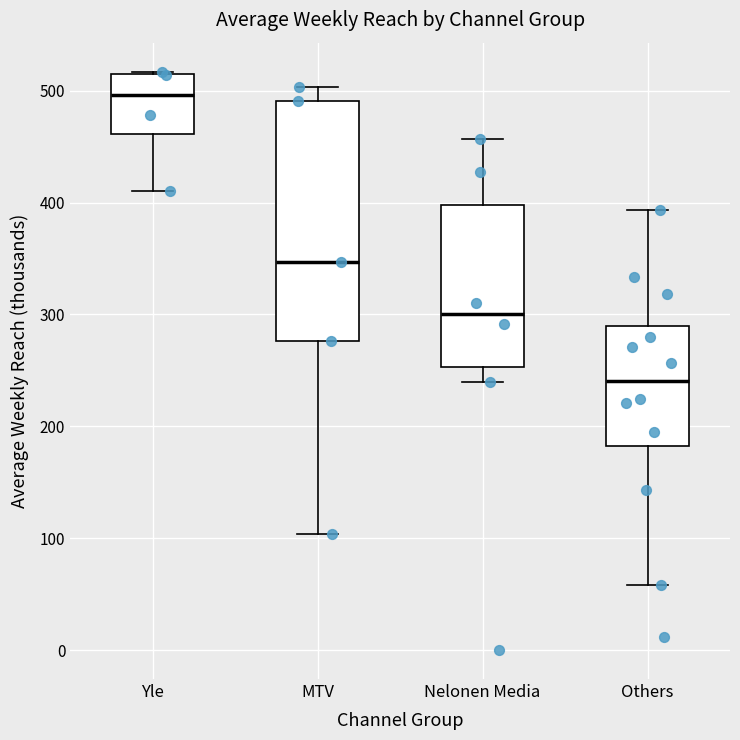

Reading left to right, read every box against the y-axis: the position of its median line, the range the box covers, and the ends of its whiskers. The values are not printed on the chart, so give them approximately, as read against the axis.

Yle: median 500, box 460 to 510, whiskers 410 to 520
MTV: median 350, box 280 to 490, whiskers 100 to 500
Nelonen Media: median 300, box 250 to 400, whiskers 240 to 460
Others: median 240, box 180 to 290, whiskers 60 to 390